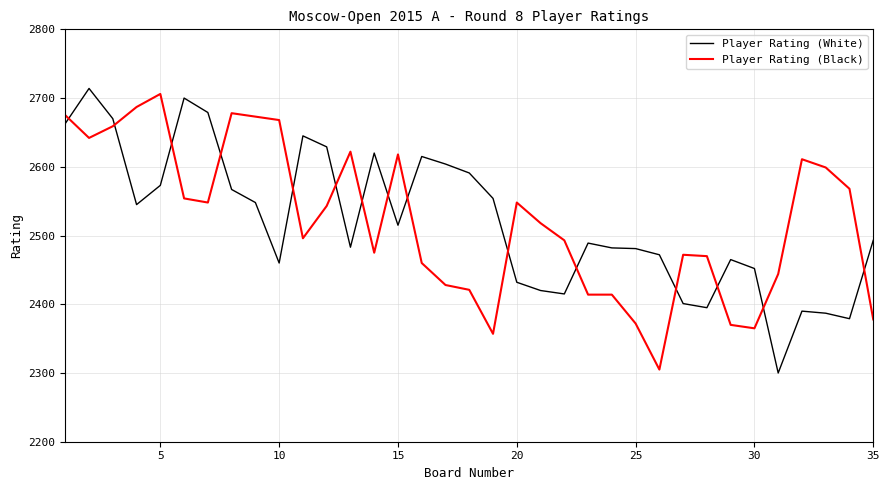

After their last crossing, which series has the higher values: Player Rating (White) or Player Rating (Black)?

Player Rating (White)